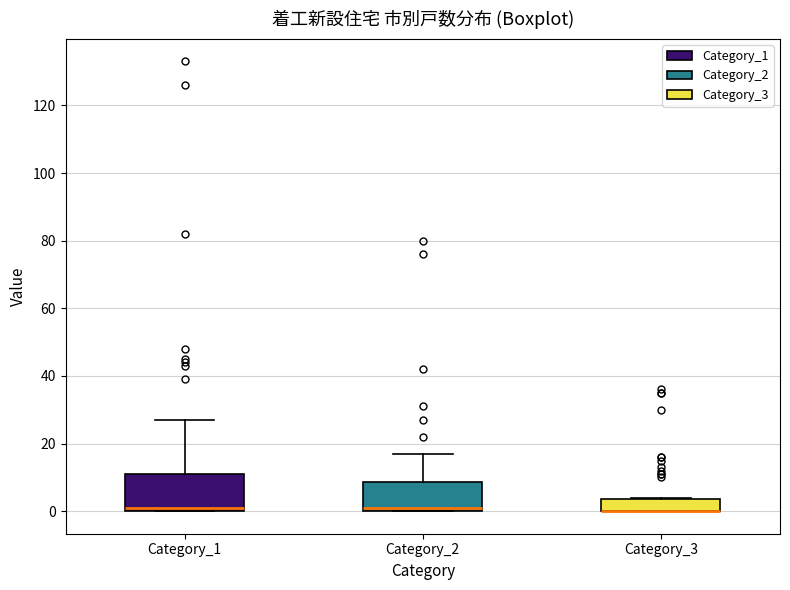

Where is the lower edge of the box for Category_2 on the y-axis? The values are not printed on the chart, so give them approximately, as read against the axis.

0